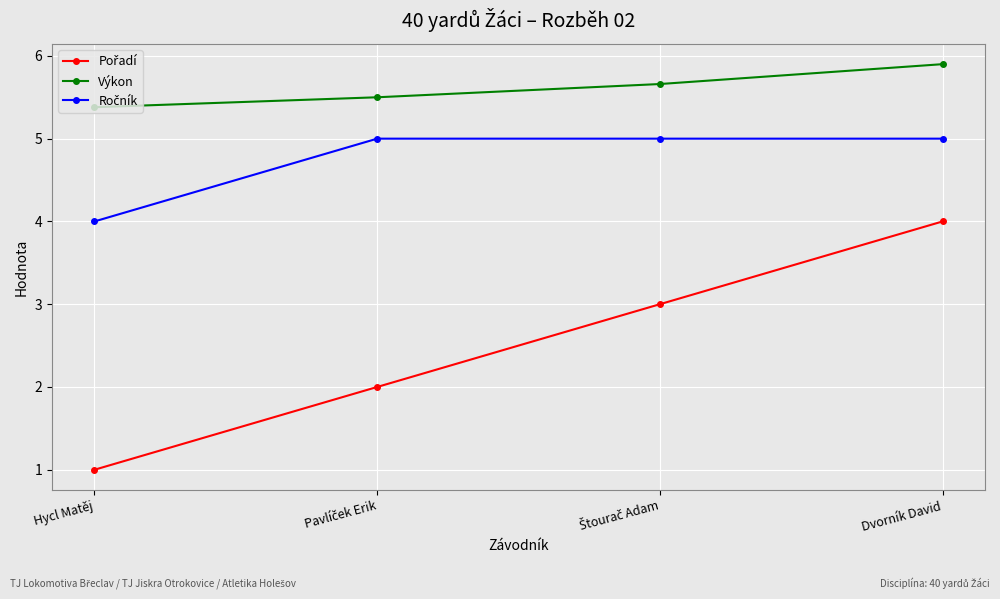

What is the label of the 4th point from the left?

Dvorník David